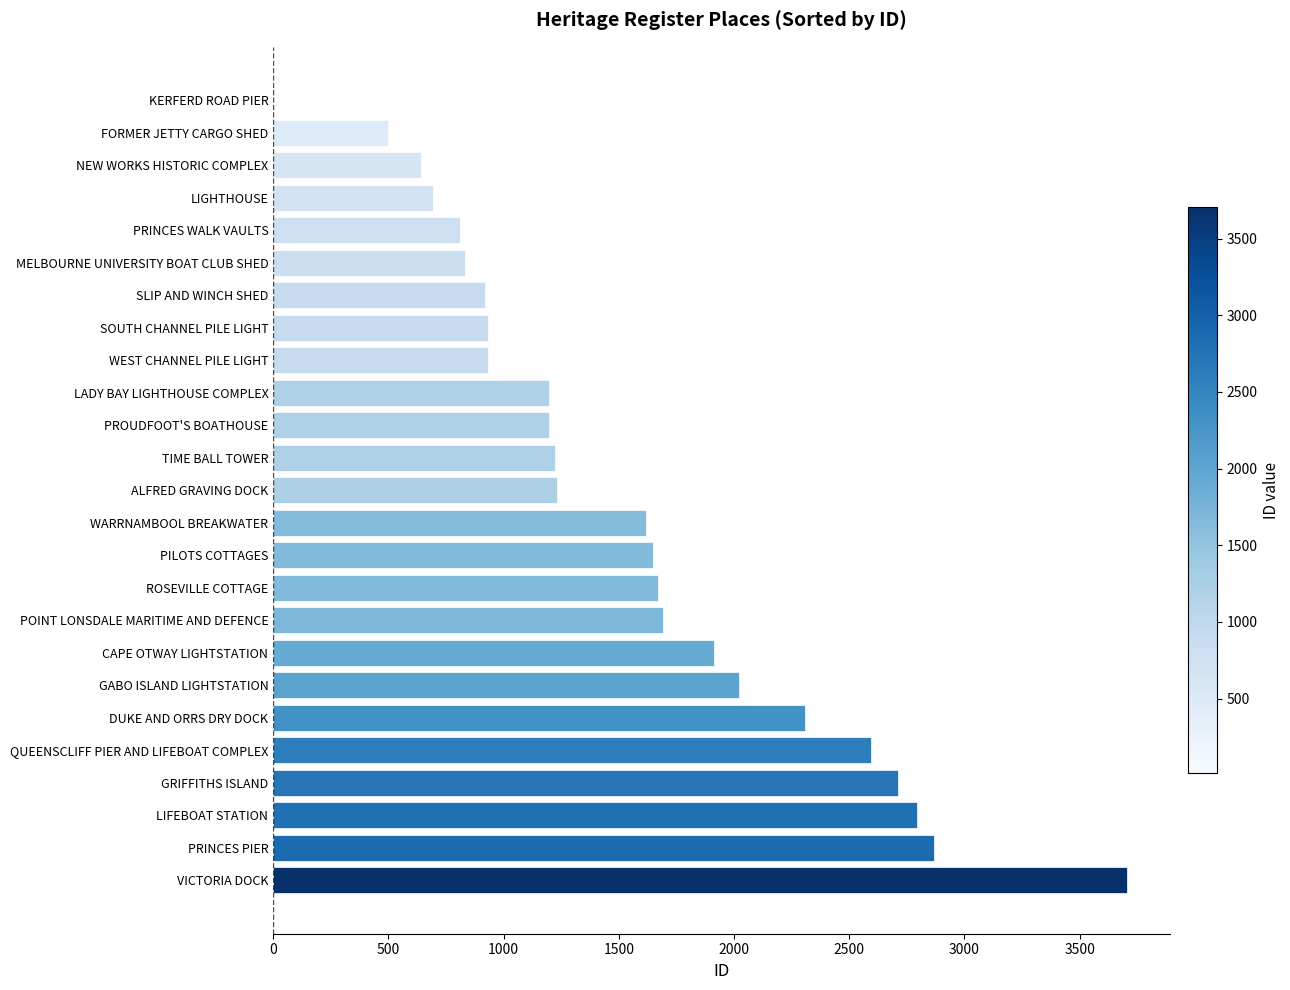

How many data points does each series have?

25